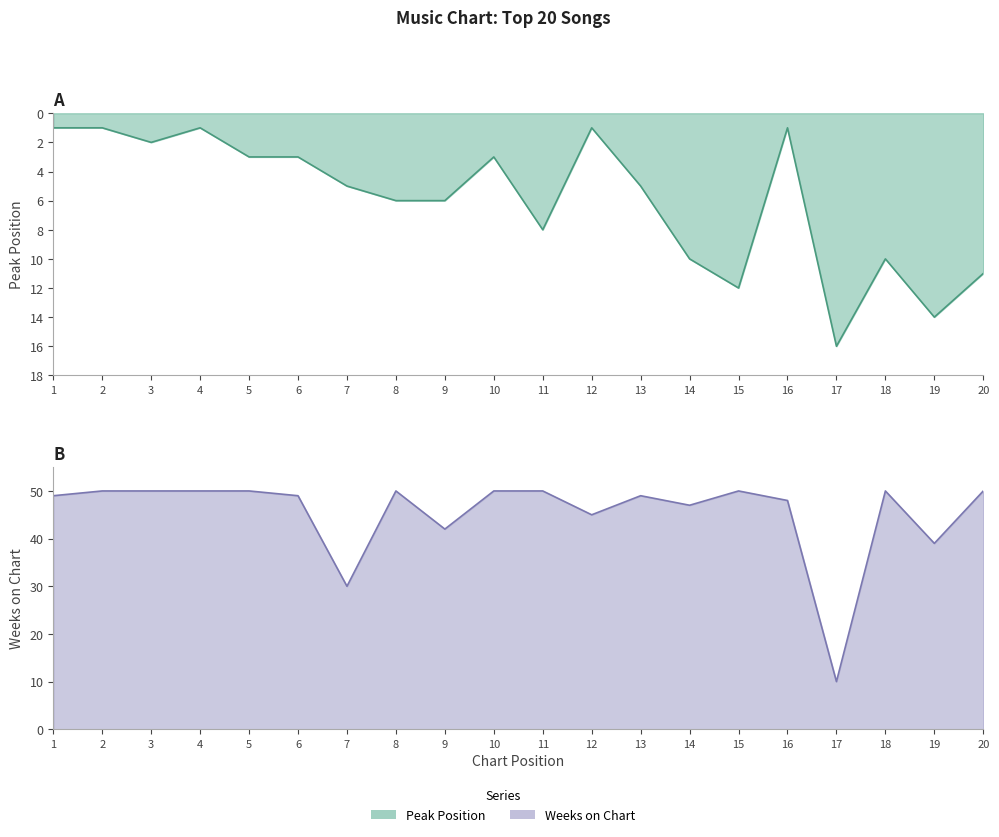

Which has a higher value, 13 or 16?

13